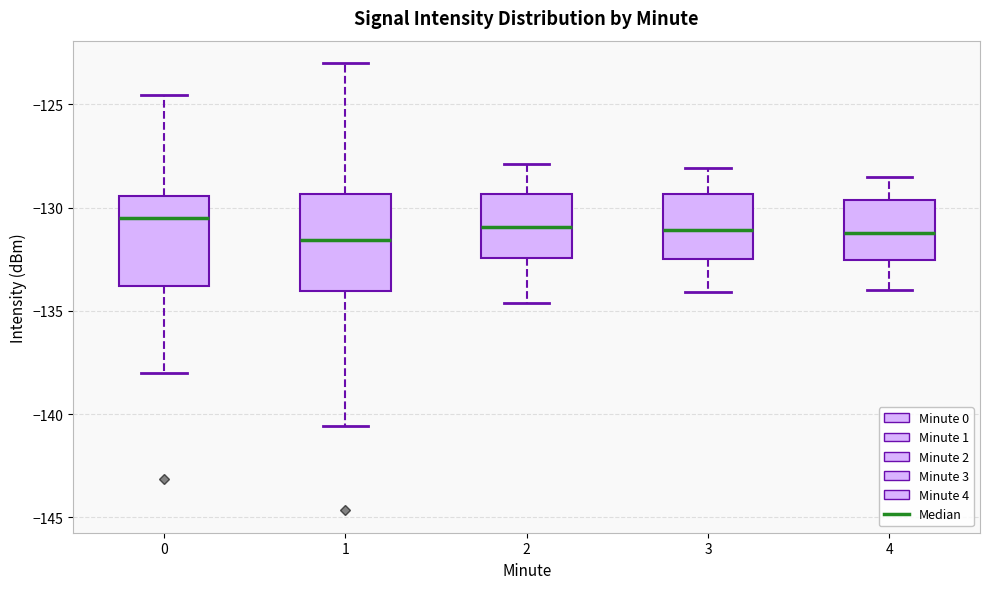

Reading left to right, transcribe this box plot: for each box, give where its median line is, the range the box spans, and where its two whiskers end, as read against the y-axis. The values are not printed on the chart, so give them approximately, as read against the axis.

0: median -130.5, box -134.0 to -129.5, whiskers -138.0 to -124.5
1: median -131.5, box -134.0 to -129.5, whiskers -140.5 to -123.0
2: median -131.0, box -132.5 to -129.5, whiskers -134.5 to -128.0
3: median -131.0, box -132.5 to -129.5, whiskers -134.0 to -128.0
4: median -131.0, box -132.5 to -129.5, whiskers -134.0 to -128.5